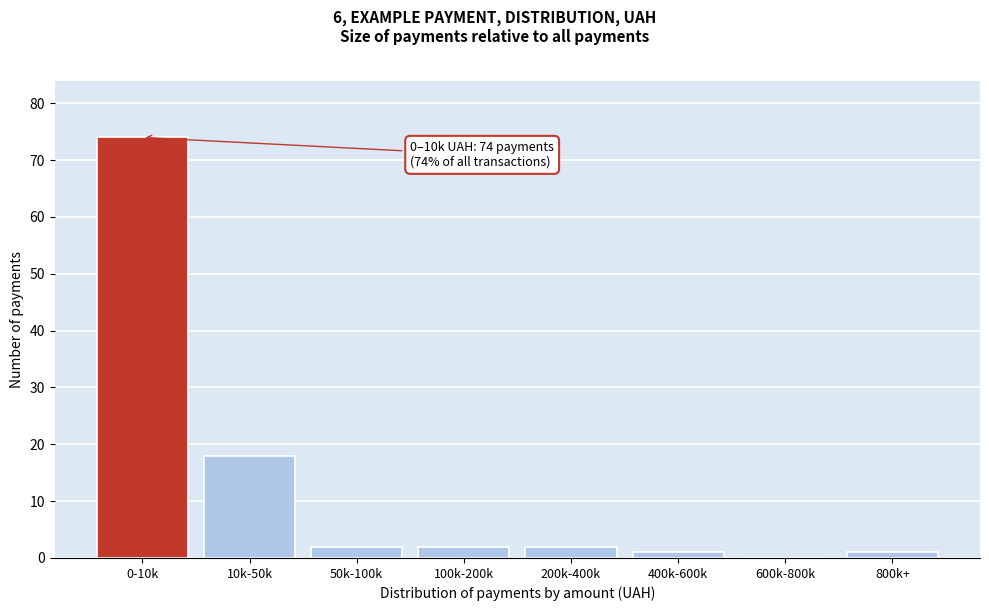

Reading right to left, transcribe all the data shown in this chart.

800k+=1	600k-800k=0	400k-600k=1	200k-400k=2	100k-200k=2	50k-100k=2	10k-50k=18	0-10k=74